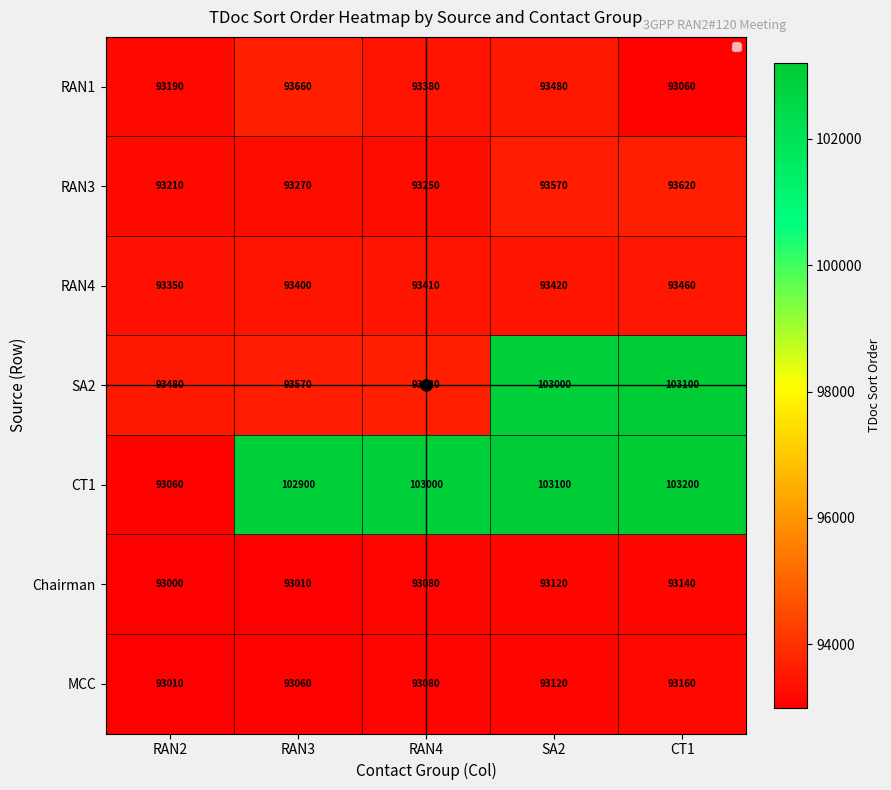

Which series has the largest total across all categories?

CT1